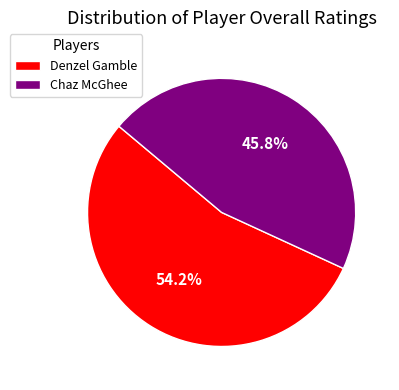

To the nearest percent, what is the difference between the largest and smallest slice percentages?

8%